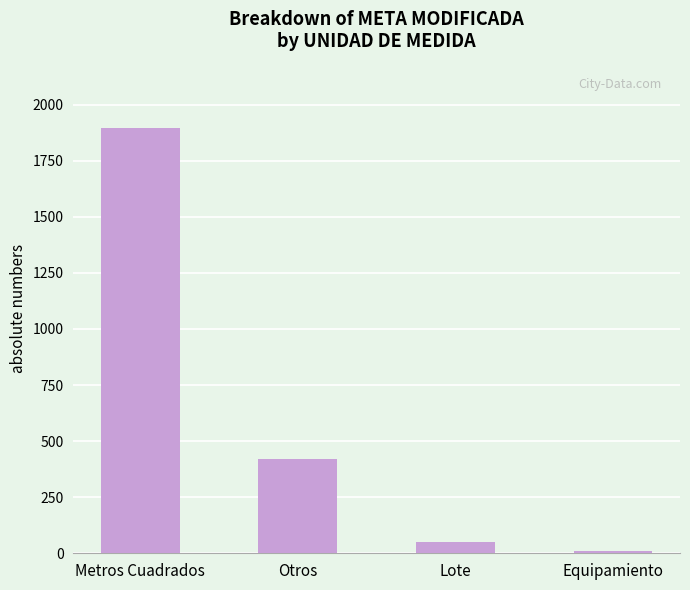

At which label is the value closest to 953?

Otros